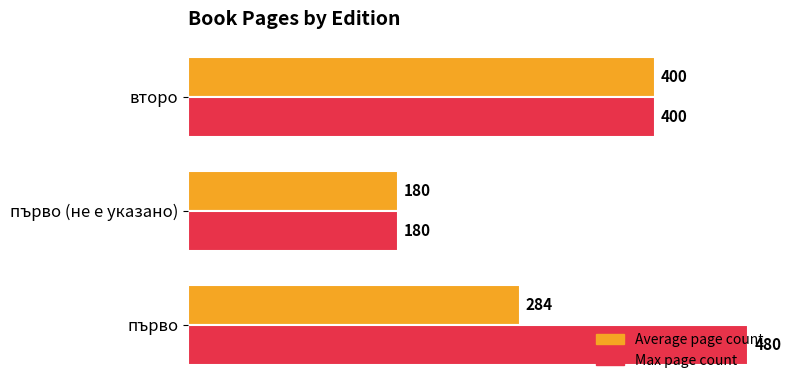

Which series changed the most between първо and първо (не е указано)?

Max page count